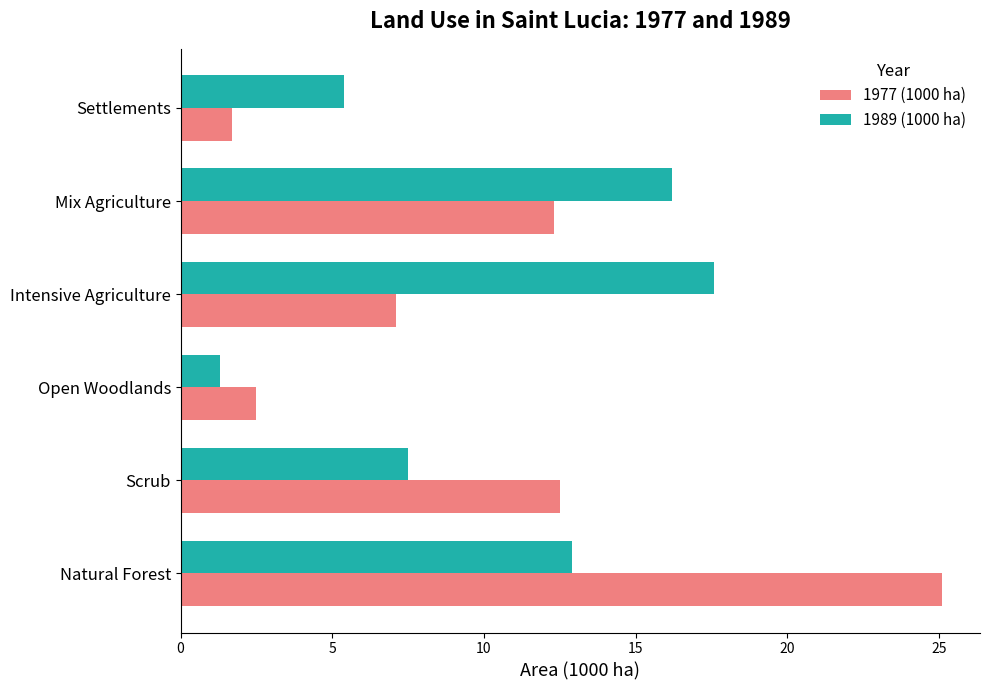

At how many categories does at least one series exceed 14?

3